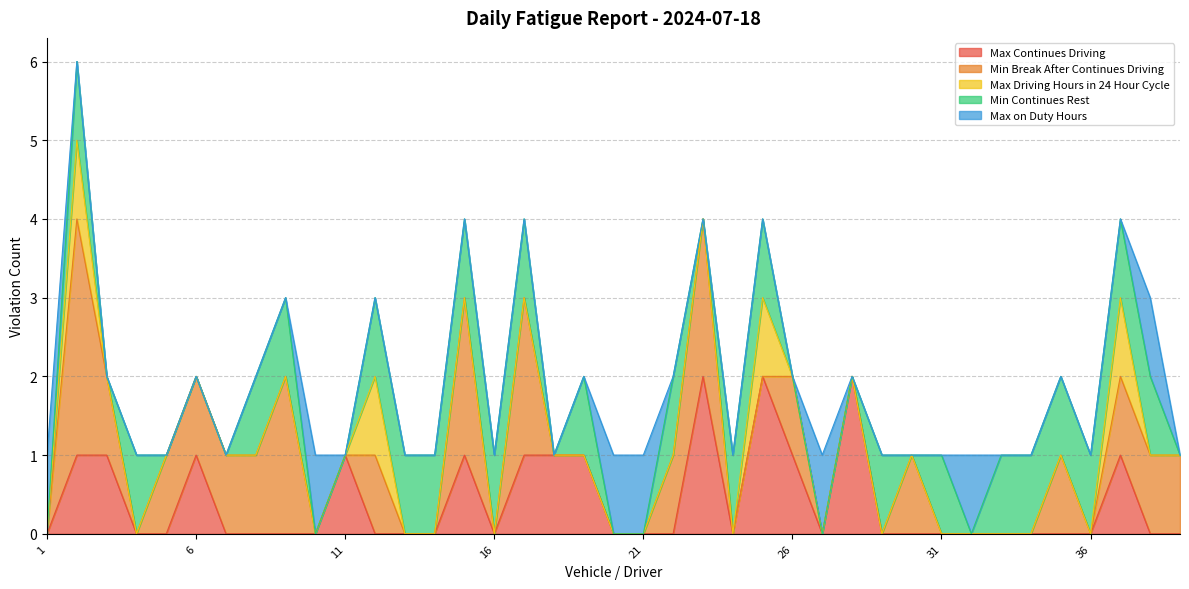

The value of Max Continues Driving at 3 is 2. True or false?

False